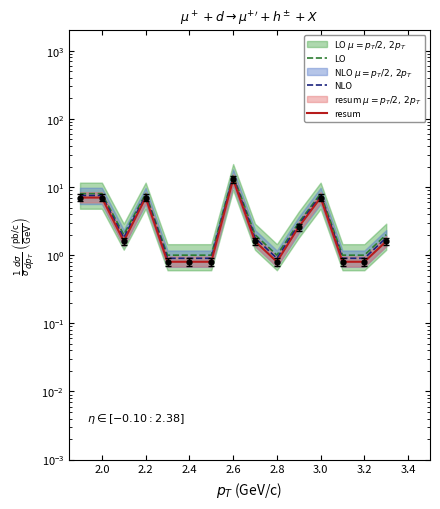

Reading left to right, what are all the values shown in this chart?

LO: 8.0	8.0	2.0	8.0	1.0	1.0	1.0	15.0	2.0	1.0	3.0	8.0	1.0	1.0	2.0
NLO: 7.5	7.5	1.8	7.5	0.9	0.9	0.9	14.0	1.8	0.9	2.8	7.5	0.9	0.9	1.8
resum: 7.0	7.0	1.6	7.0	0.8	0.8	0.8	13.0	1.6	0.8	2.6	7.0	0.8	0.8	1.6